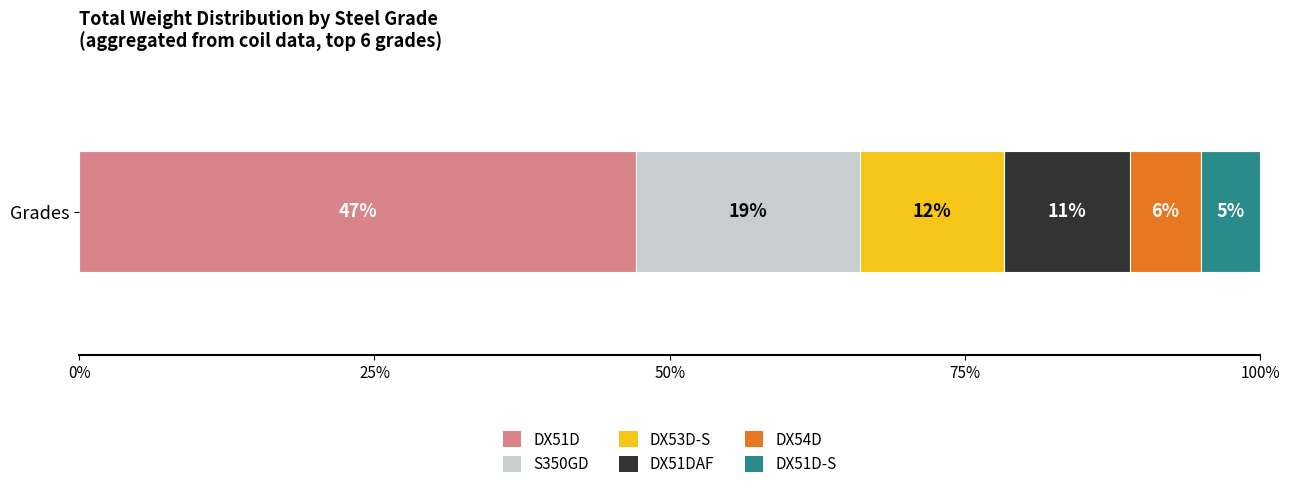

Is it true that DX51D equals 47.2 at Grades?

True